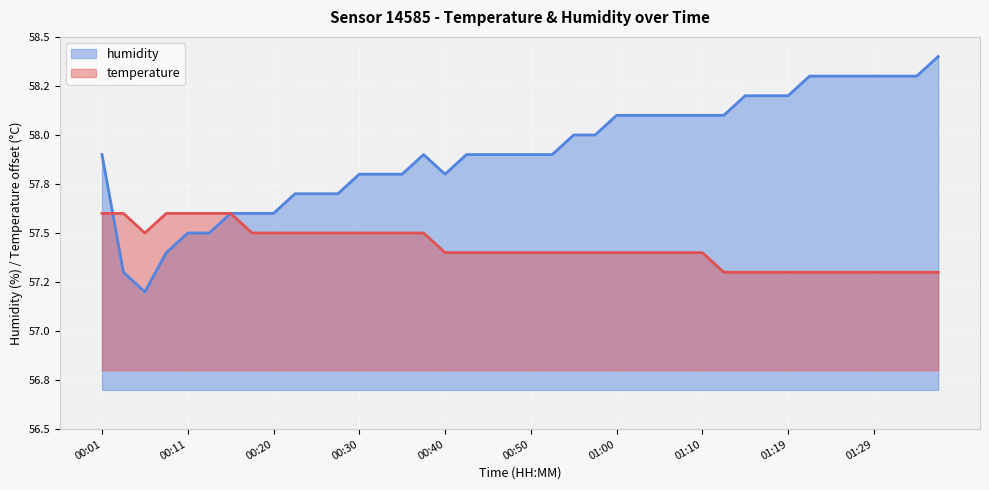

Reading right to left, list all the values displayed in this chart.

temperature: 01:37=57.3	01:34=57.3	01:32=57.3	01:29=57.3	01:27=57.3	01:24=57.3	01:22=57.3	01:19=57.3	01:17=57.3	01:15=57.3	01:12=57.3	01:10=57.4	01:07=57.4	01:05=57.4	01:02=57.4	01:00=57.4	00:57=57.4	00:55=57.4	00:52=57.4	00:50=57.4	00:47=57.4	00:45=57.4	00:42=57.4	00:40=57.4	00:38=57.5	00:35=57.5	00:33=57.5	00:30=57.5	00:28=57.5	00:25=57.5	00:23=57.5	00:20=57.5	00:18=57.5	00:16=57.6	00:13=57.6	00:11=57.6	00:08=57.6	00:06=57.5	00:03=57.6	00:01=57.6
humidity: 01:37=58.4	01:34=58.3	01:32=58.3	01:29=58.3	01:27=58.3	01:24=58.3	01:22=58.3	01:19=58.2	01:17=58.2	01:15=58.2	01:12=58.1	01:10=58.1	01:07=58.1	01:05=58.1	01:02=58.1	01:00=58.1	00:57=58.0	00:55=58.0	00:52=57.9	00:50=57.9	00:47=57.9	00:45=57.9	00:42=57.9	00:40=57.8	00:38=57.9	00:35=57.8	00:33=57.8	00:30=57.8	00:28=57.7	00:25=57.7	00:23=57.7	00:20=57.6	00:18=57.6	00:16=57.6	00:13=57.5	00:11=57.5	00:08=57.4	00:06=57.2	00:03=57.3	00:01=57.9